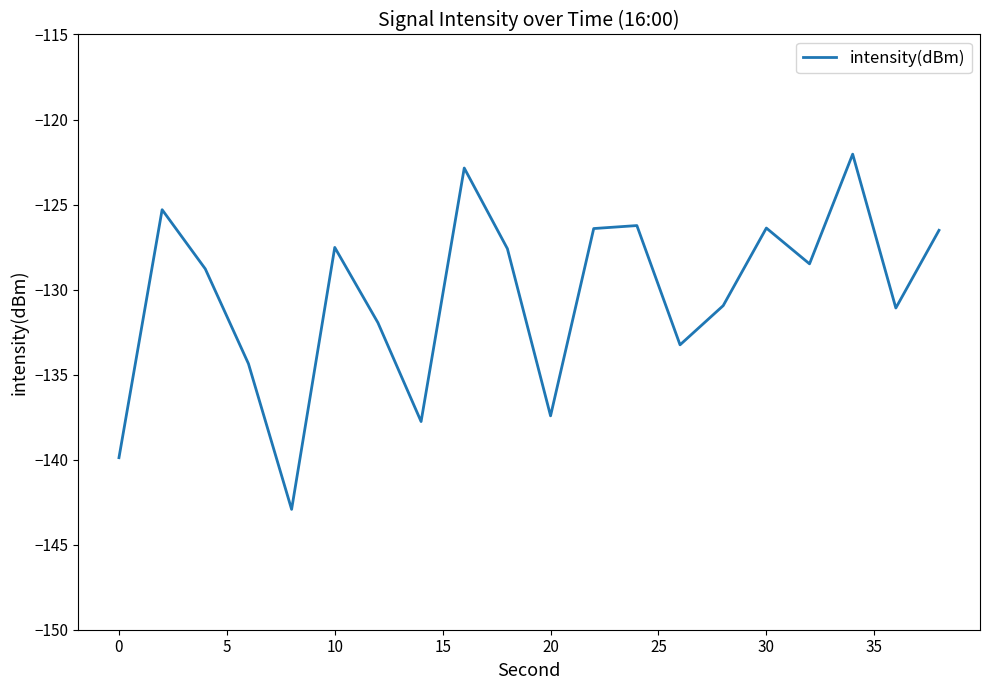

How many interior local peaks (higher than both neighbors) does the data have?

6